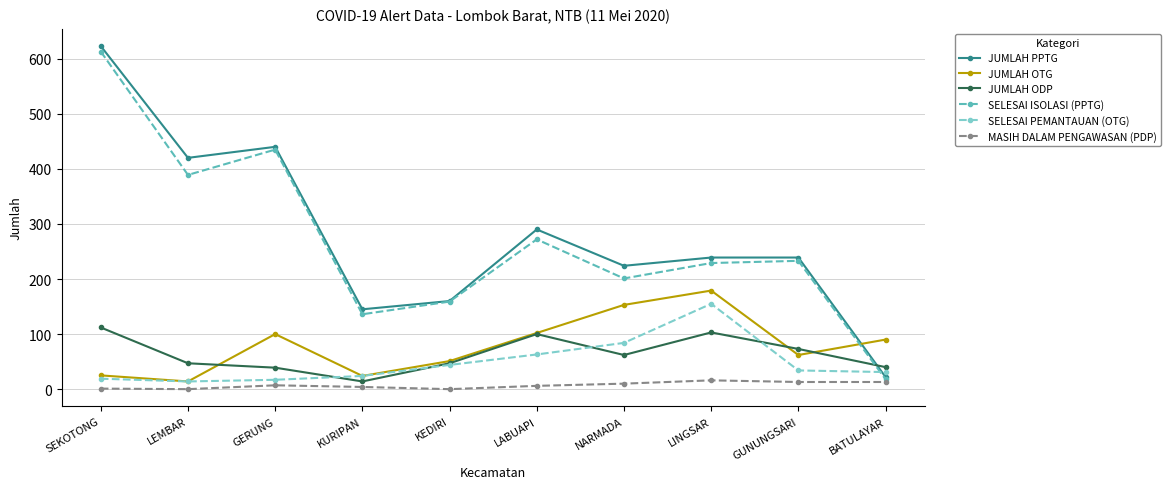

At how many categories does at least one series exceed 303?

3